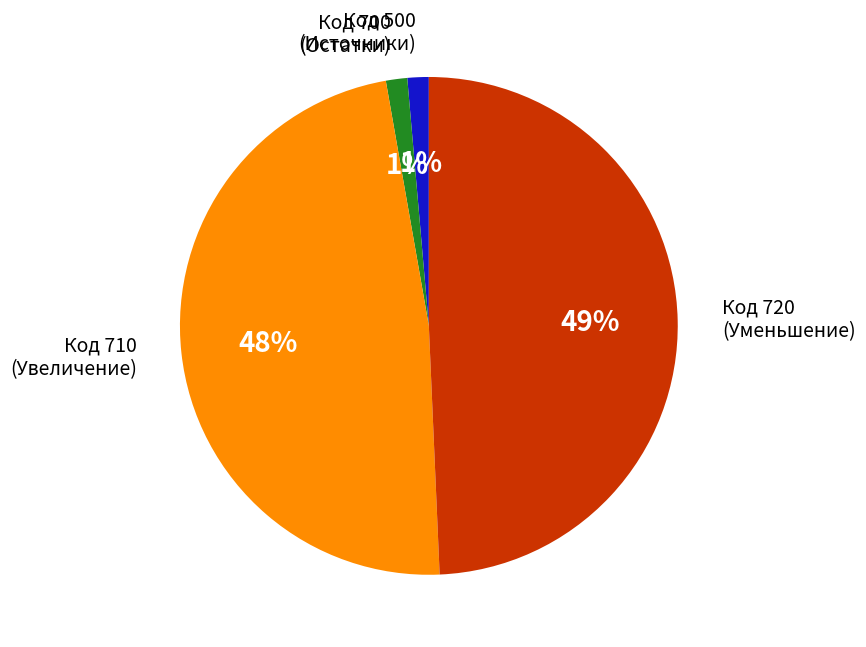

Does any single category account for the majority?

No